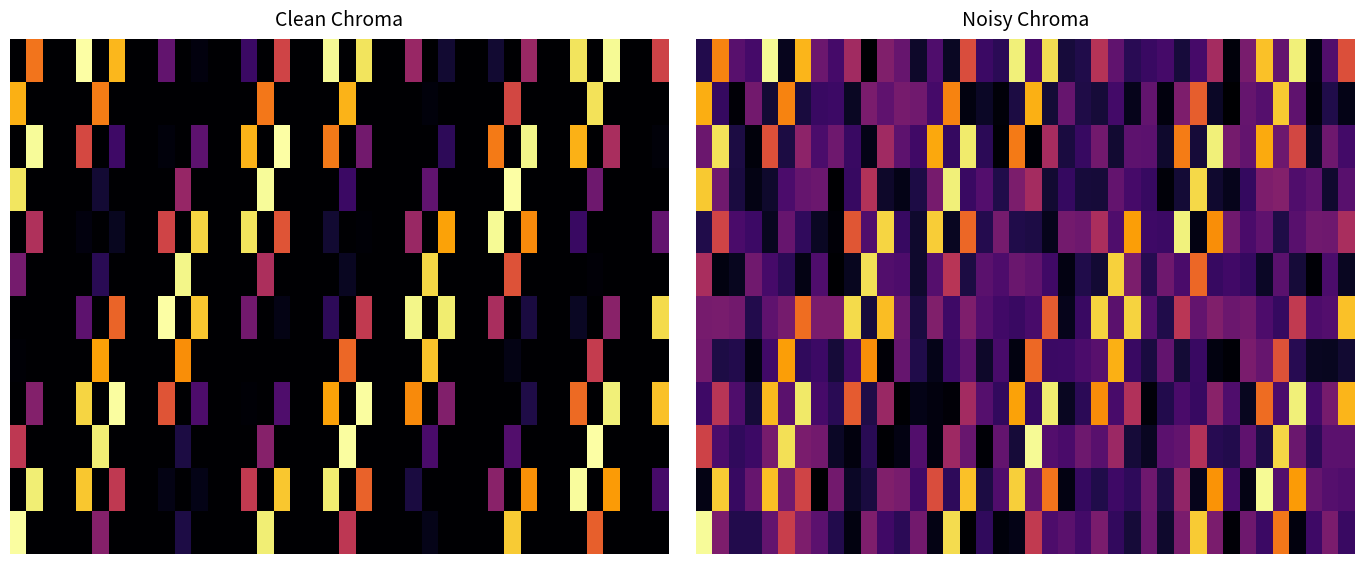

At how many categories does at least one series exceed 0?

40